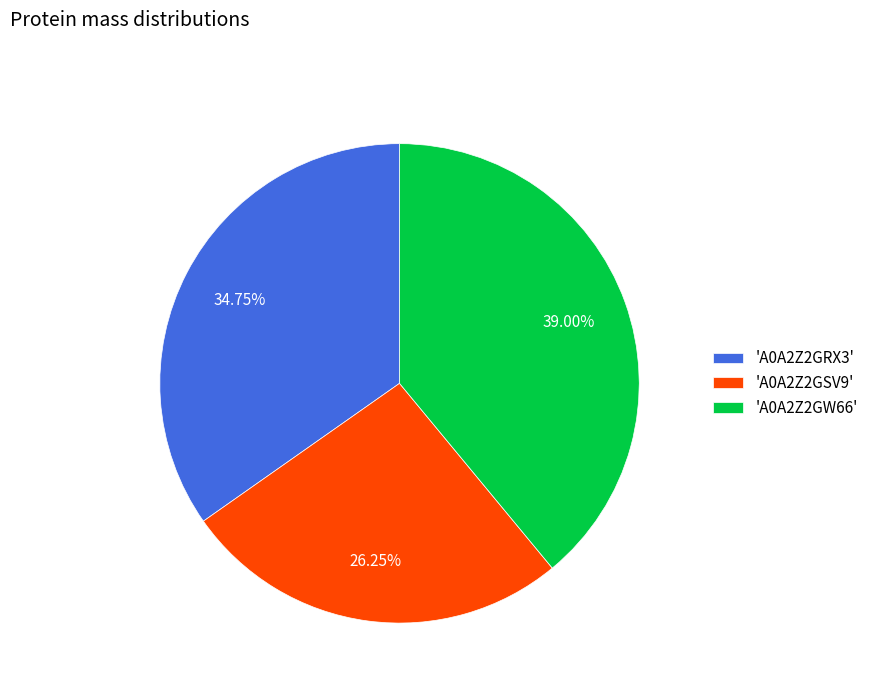

Count the number of slices in the pie.

3